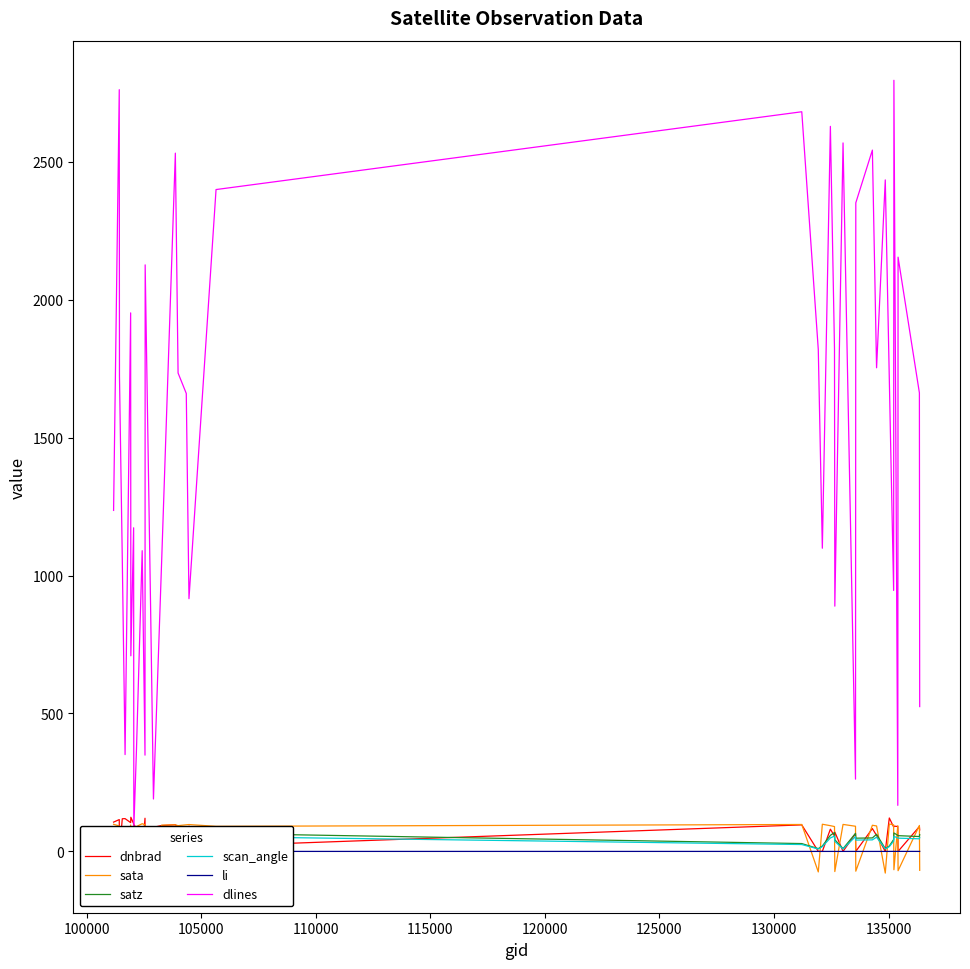

How many intersections are there between li and sata?

21